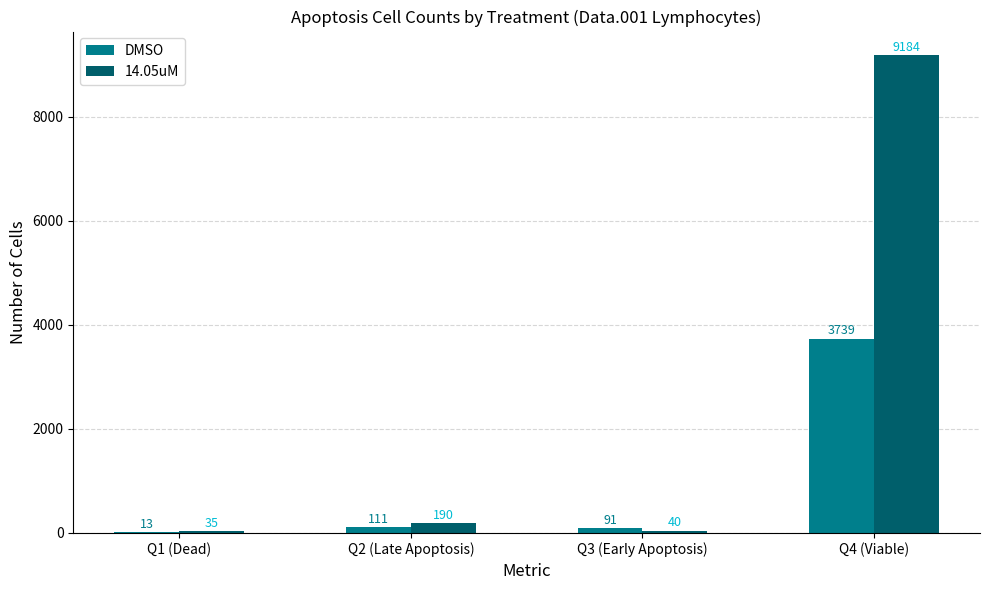

What is the total value across all series at Q1 (Dead)?

48